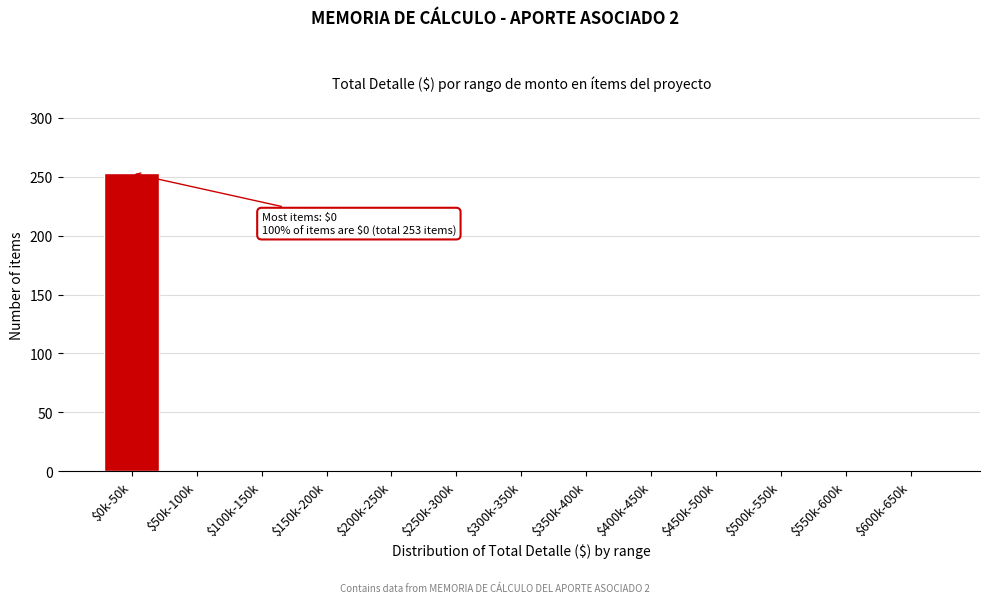

The value at $150k-200k is -96. True or false?

False